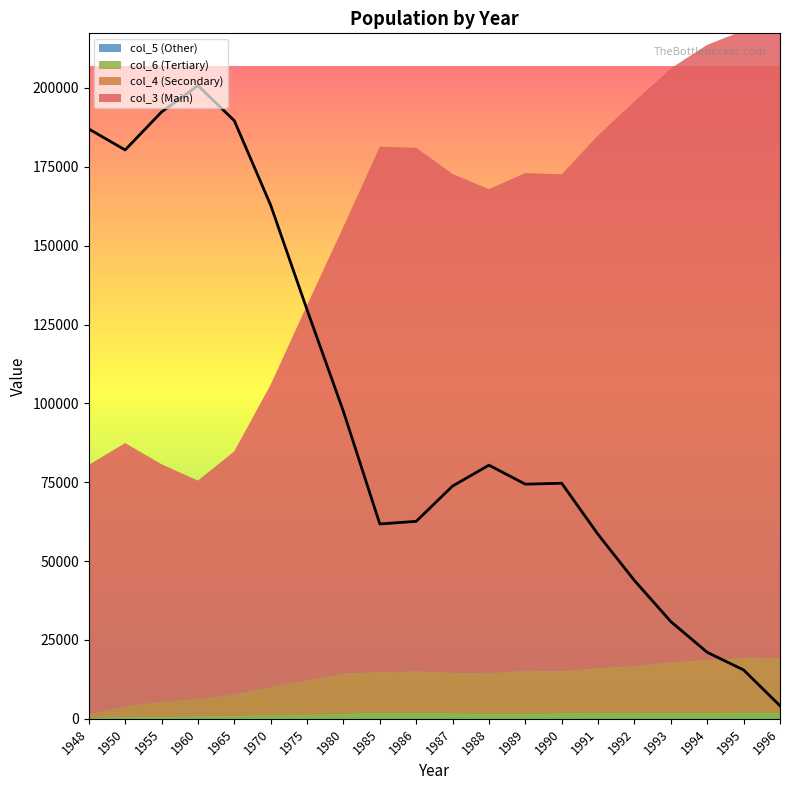

List the series in order of their peak value, highest first.

col_3 (Main), col_4 (Secondary), col_6 (Tertiary), col_5 (Other)